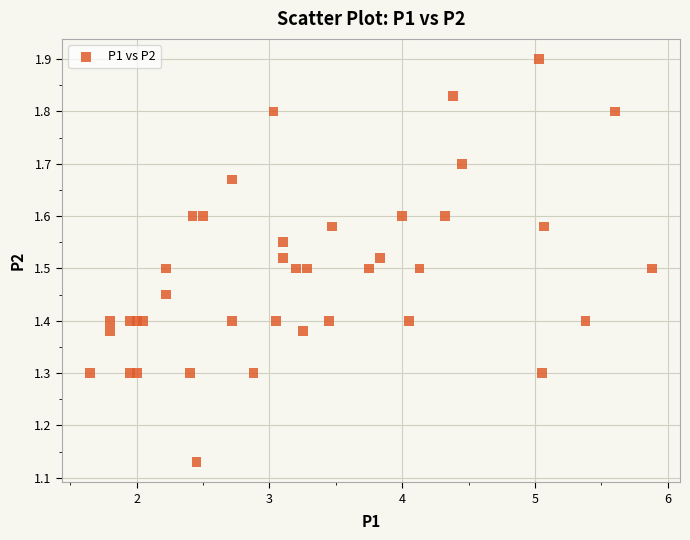

What is the range of Y values (max minus min)?

0.8